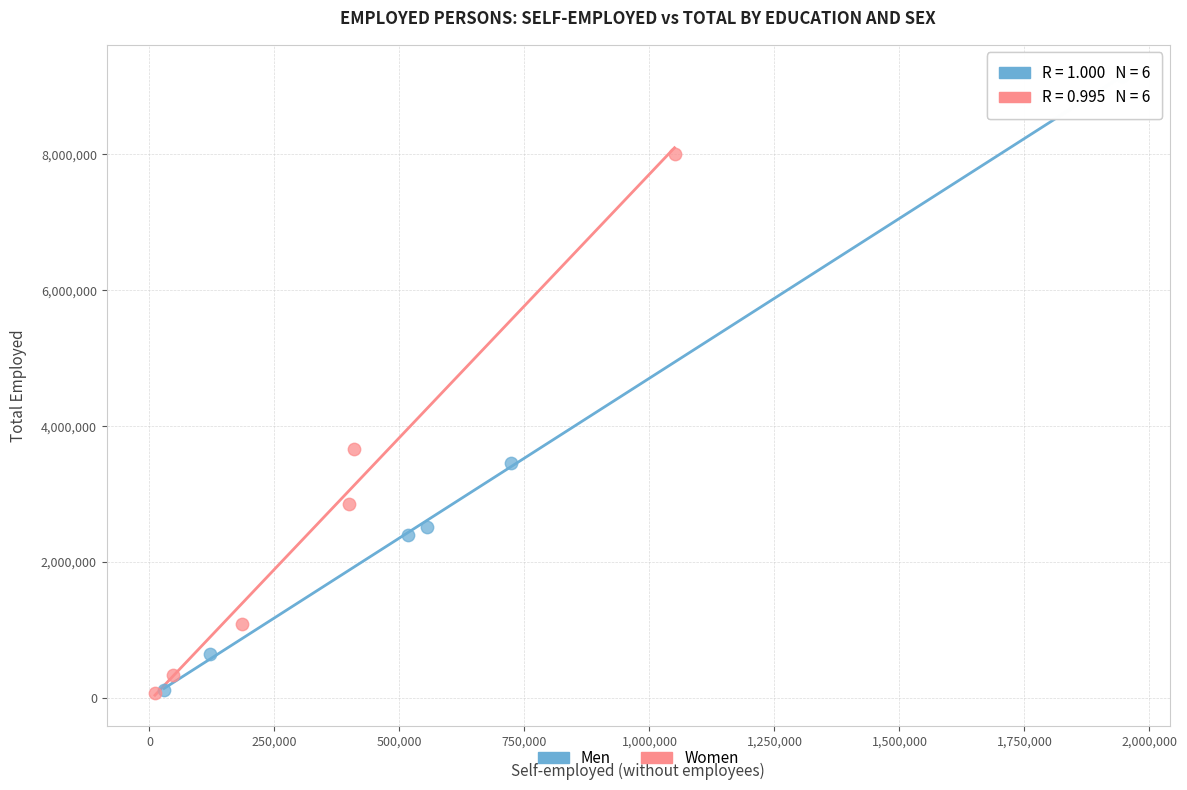

Which series reaches the maximum Y coordinate?

Men